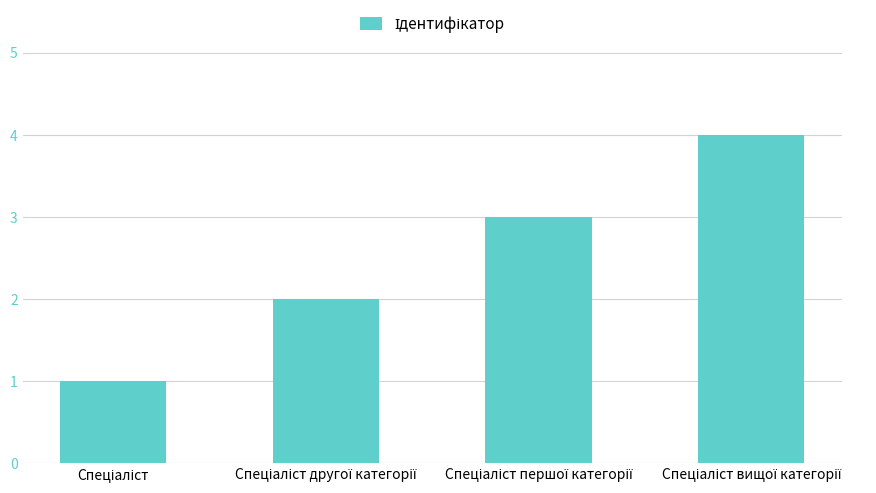

Does the chart contain stacked bars?

No